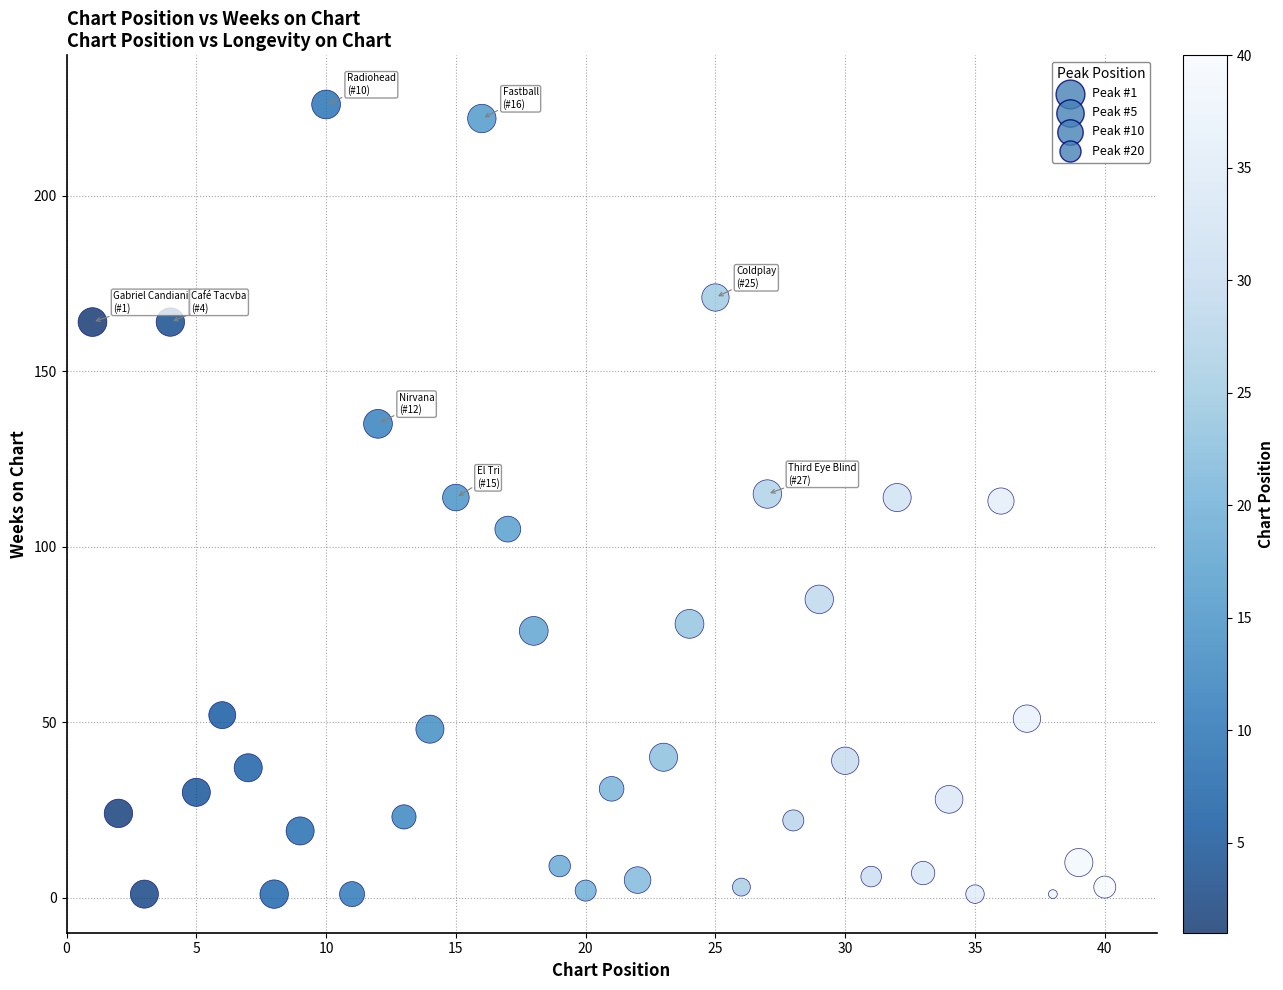

What is the range of X values (max minus min)?

39